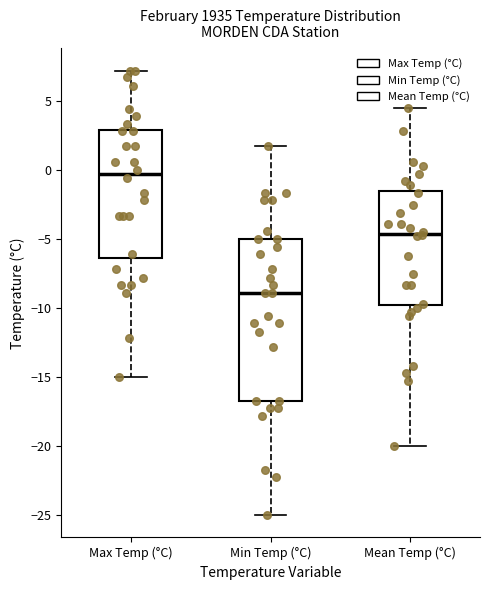

Reading left to right, read every box against the y-axis: the position of its median line, the range the box covers, and the ends of its whiskers. The values are not printed on the chart, so give them approximately, as read against the axis.

Max Temp (°C): median -0.5, box -6.5 to 3.0, whiskers -15.0 to 7.0
Min Temp (°C): median -9.0, box -16.5 to -5.0, whiskers -25.0 to 1.5
Mean Temp (°C): median -4.5, box -10.0 to -1.5, whiskers -20.0 to 4.5